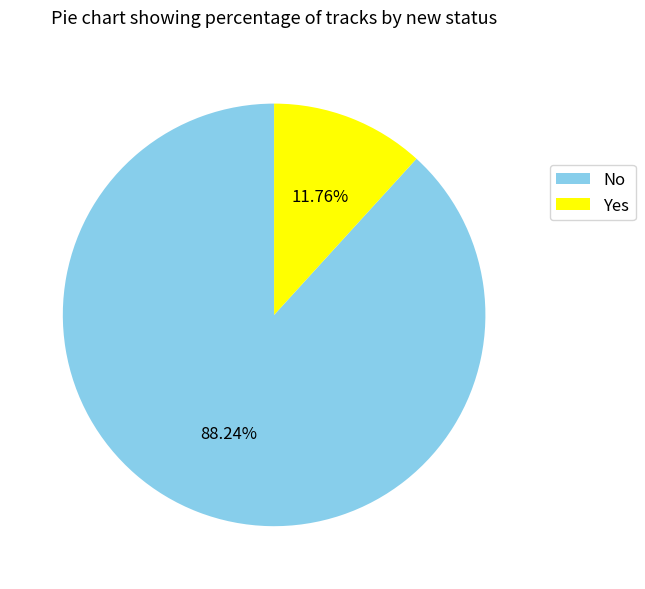

Combined, what portion of the pie is No and Yes?

100.0%